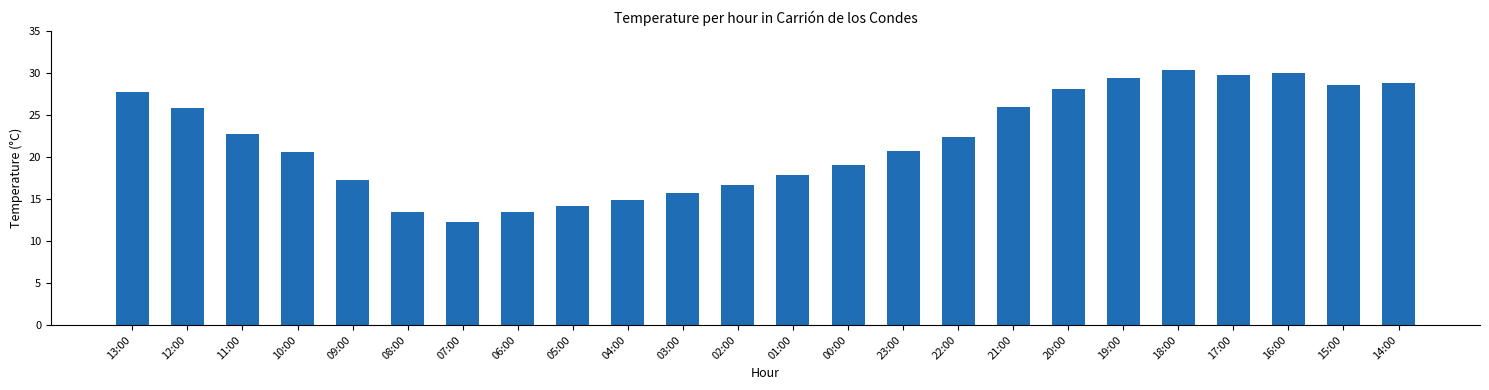

The value at 08:00 is 13.5. True or false?

True